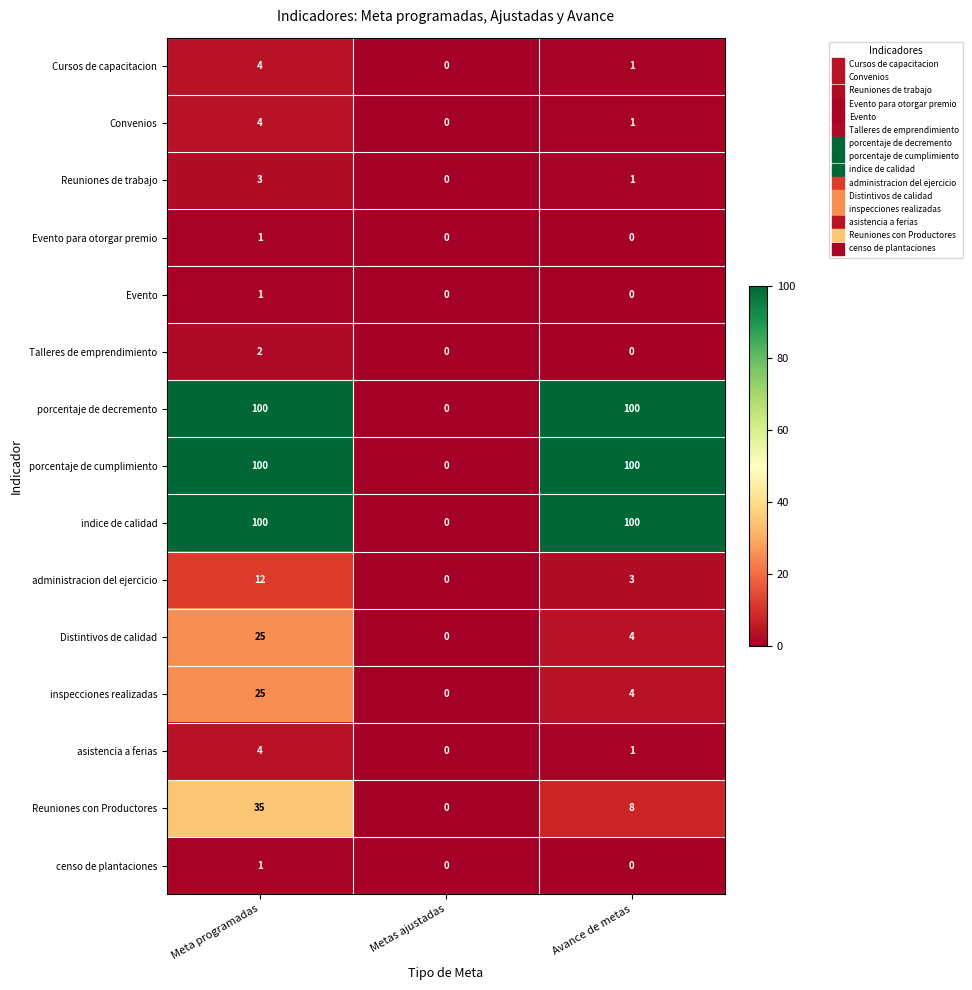

What is the maximum value shown in the chart?

100